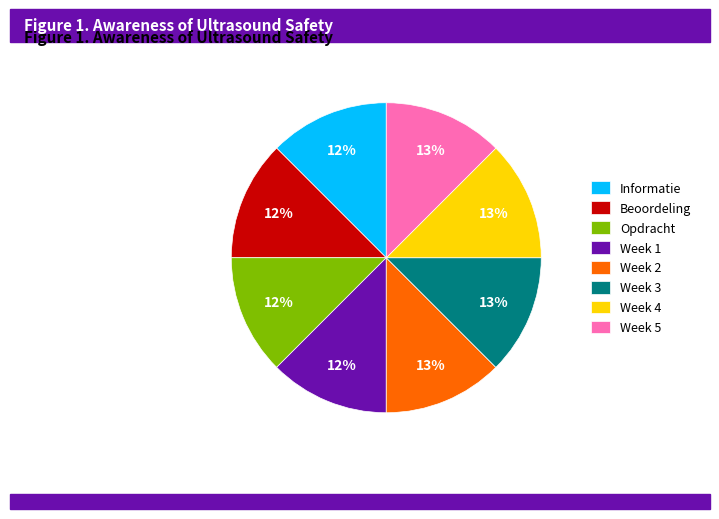

To the nearest percent, what is the combined percentage of Week 1 and Week 4?

25%